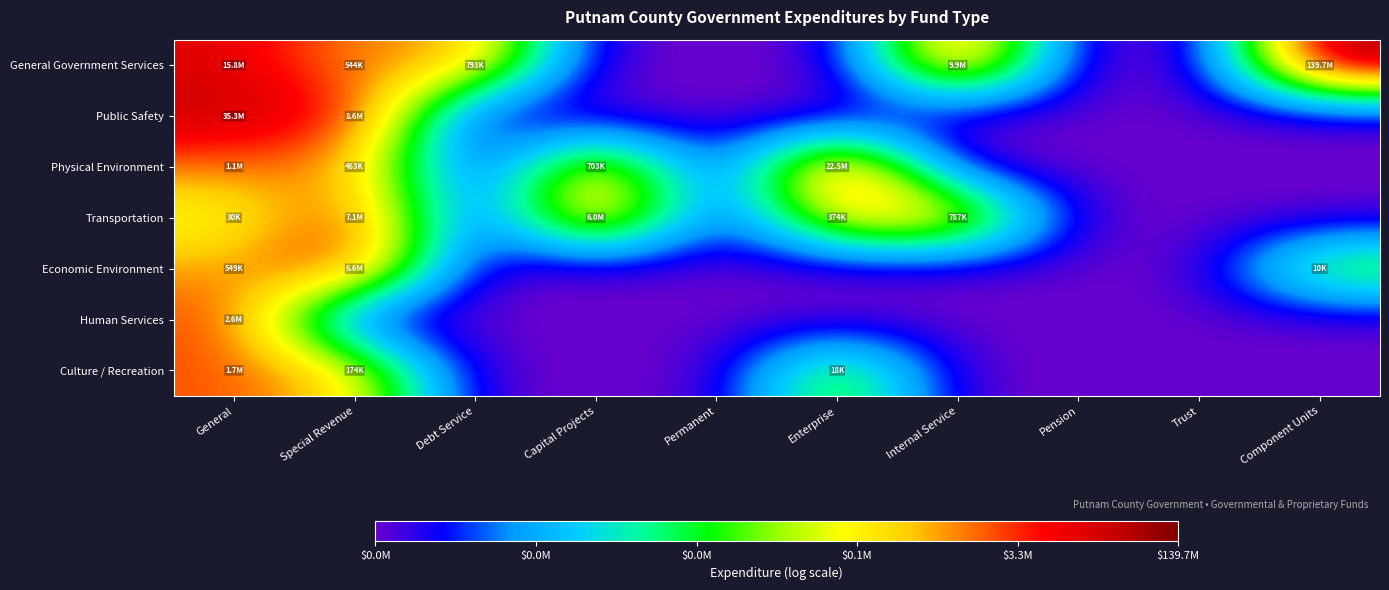

At how many categories does at least one series exceed 10?

7